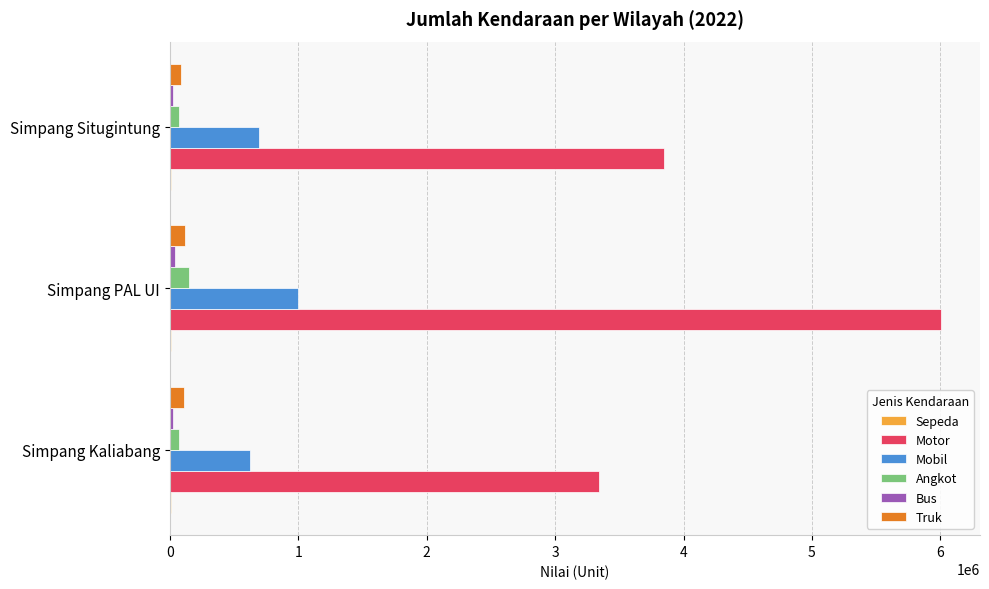

At which category does the chart reach its peak across all series?

Simpang PAL UI